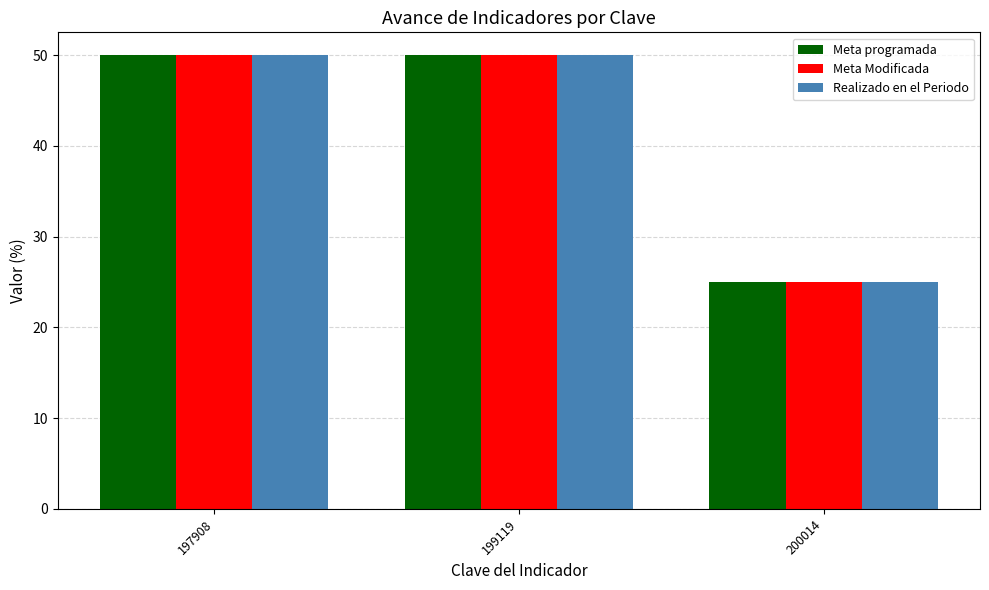

What is the total value across all series at 200014?

75